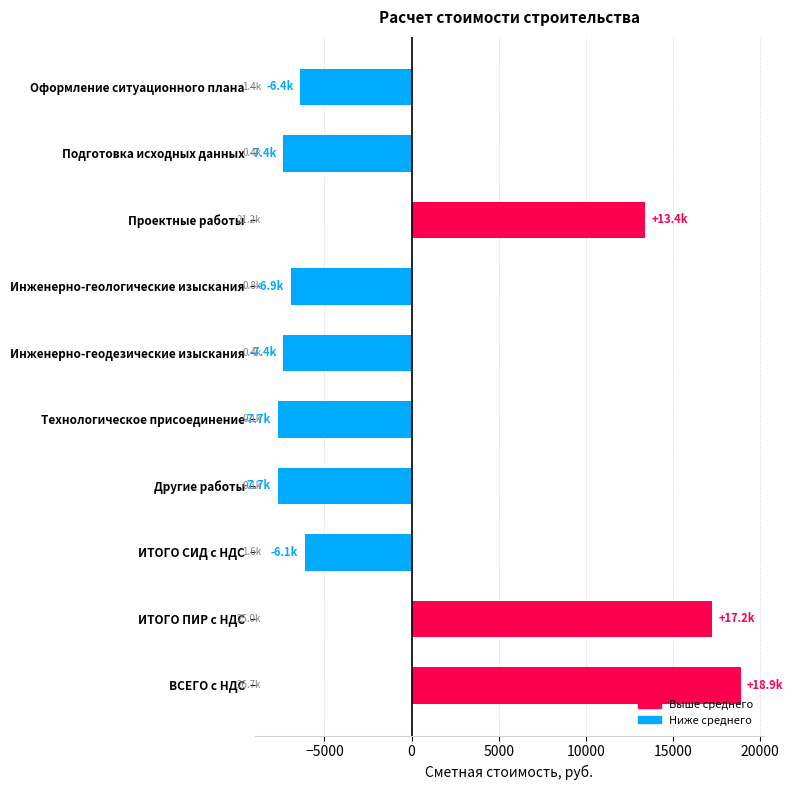

Reading bottom to top, list all the values displayed in this chart.

ВСЕГО с НДС=18874.1	ИТОГО ПИР с НДС=17232.7	ИТОГО СИД с НДС=-6137.4	Другие работы=-7678.8	Технологическое присоединение=-7678.8	Инженерно-геодезические изыскания=-7355.1	Инженерно-геологические изыскания=-6931.3	Проектные работы=13417.4	Подготовка исходных данных=-7355.1	Оформление ситуационного плана=-6387.8